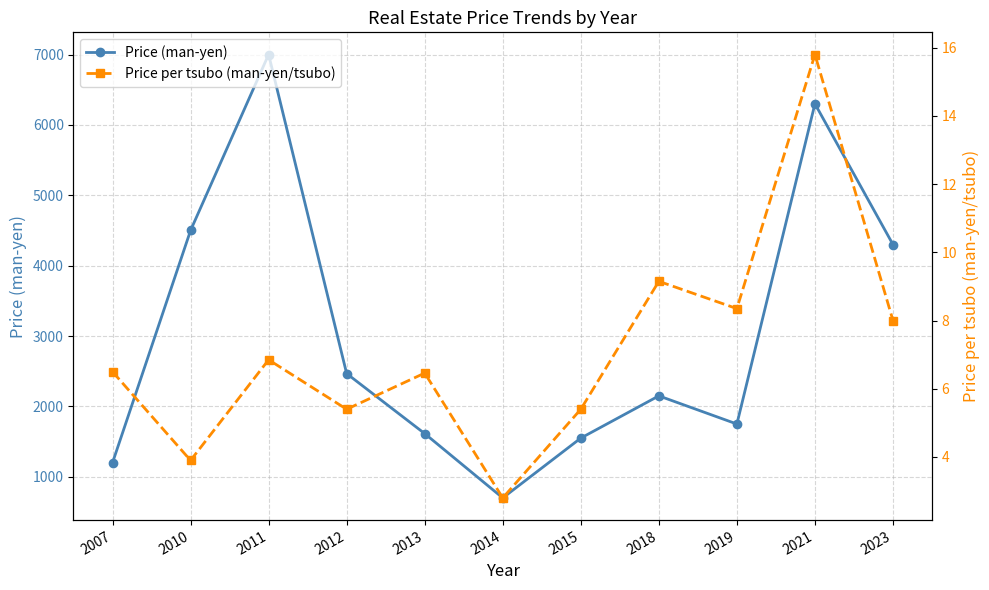

What is the difference between the Price per tsubo (man-yen/tsubo) values at 2011 and 2018?

2.3